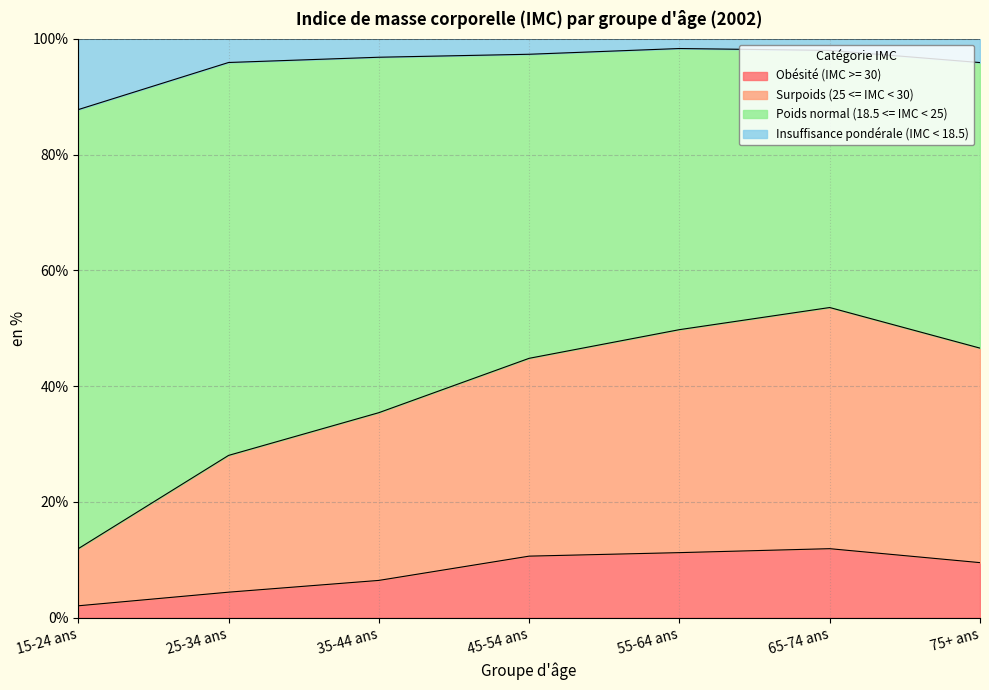

The Obésité (IMC >= 30) series shows 10.6 at 45-54 ans. True or false?

True